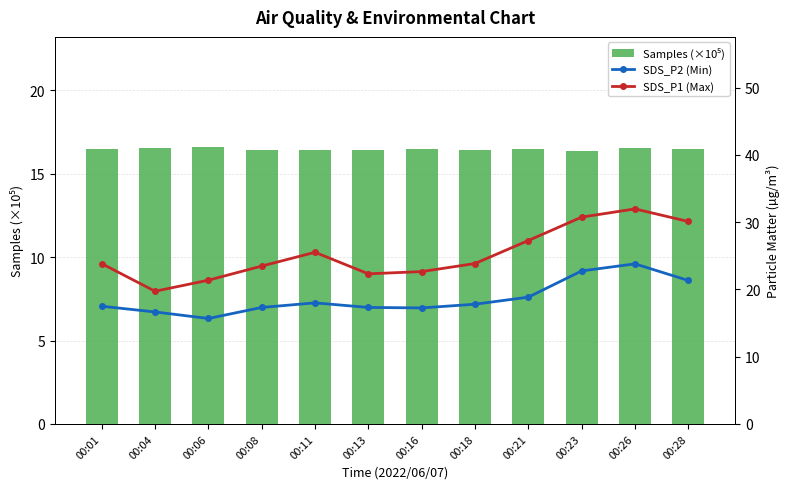

Rank the categories by Samples (×10⁵) value from highest to lowest.

00:06, 00:26, 00:04, 00:28, 00:21, 00:16, 00:01, 00:13, 00:18, 00:08, 00:11, 00:23